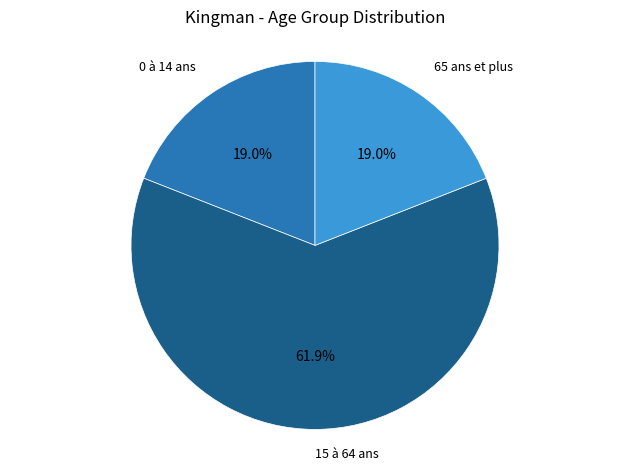

Is there any slice that represents more than half of the pie?

Yes